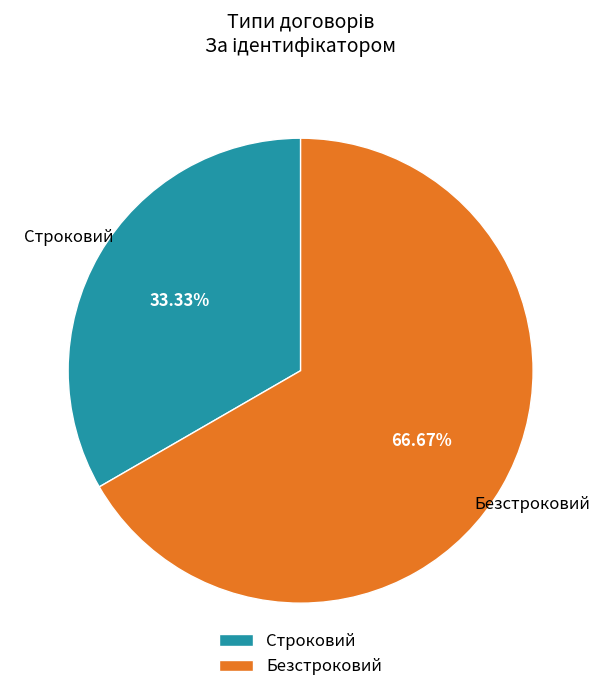

Rank the categories by value from lowest to highest.

Строковий, Безстроковий